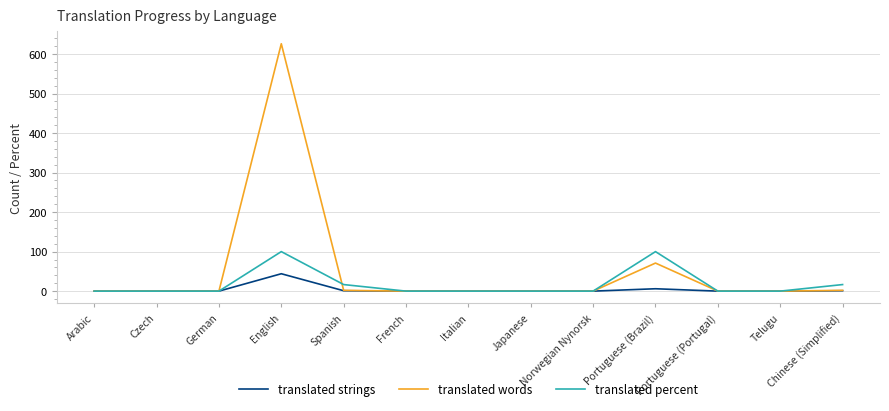

True or false: translated words has a value of 0.0 at German.

True